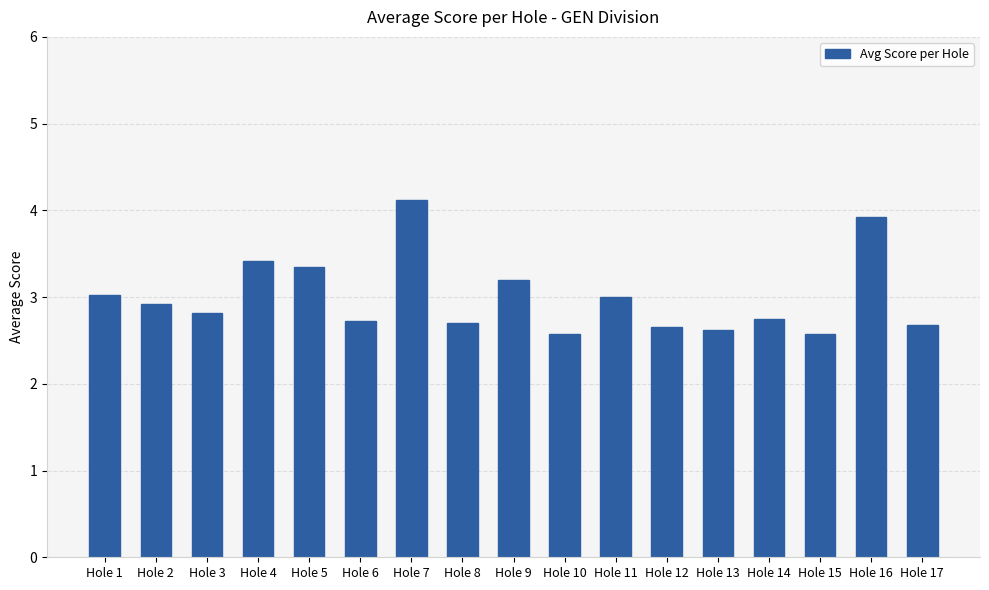

What is the difference between the values at Hole 4 and Hole 1?

0.4